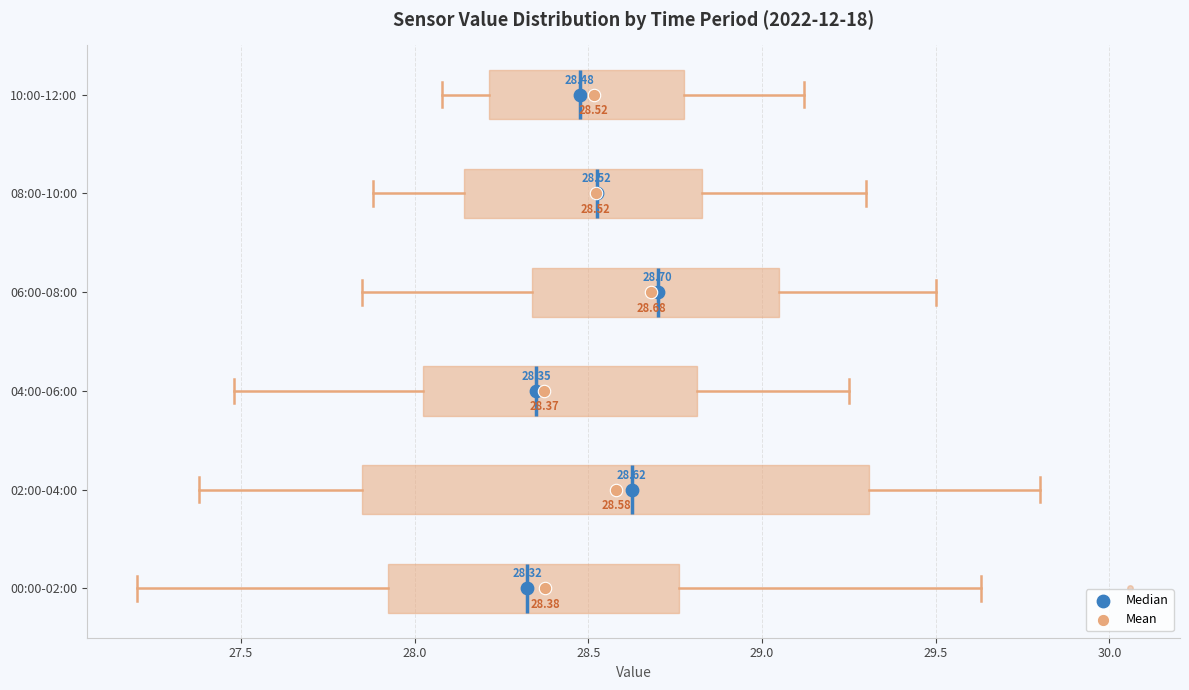

Comparing the boxes themselves (not the whiskers), which one is the widest?

02:00-04:00